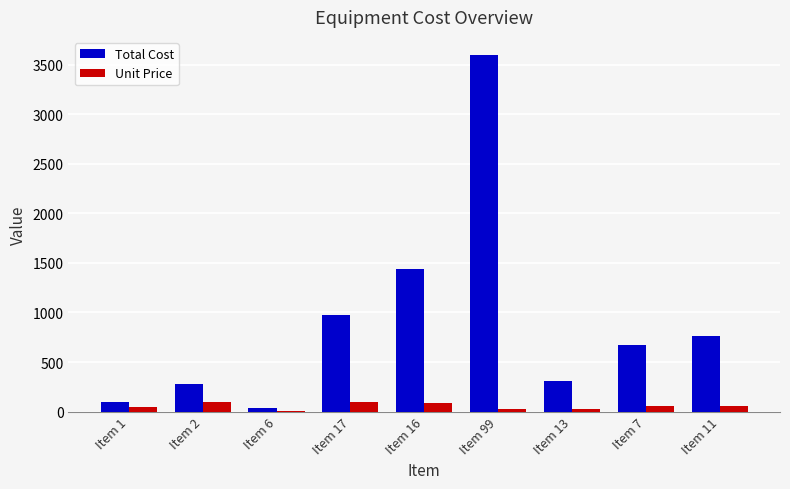

What is the maximum value shown in the chart?

3600